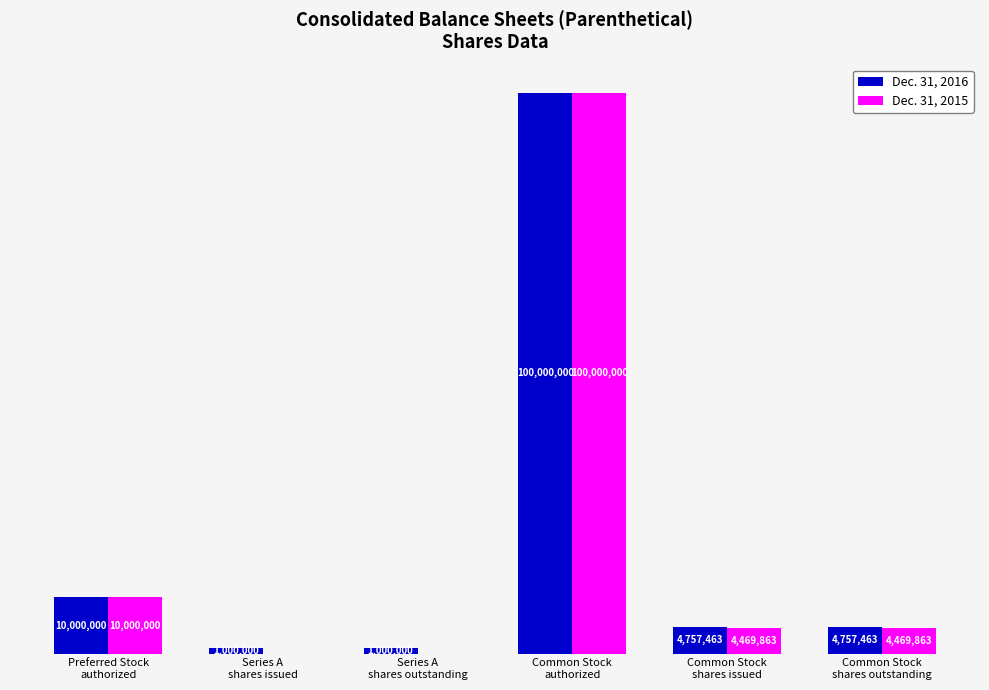

What are all the series names shown in the legend?

Dec. 31, 2016, Dec. 31, 2015